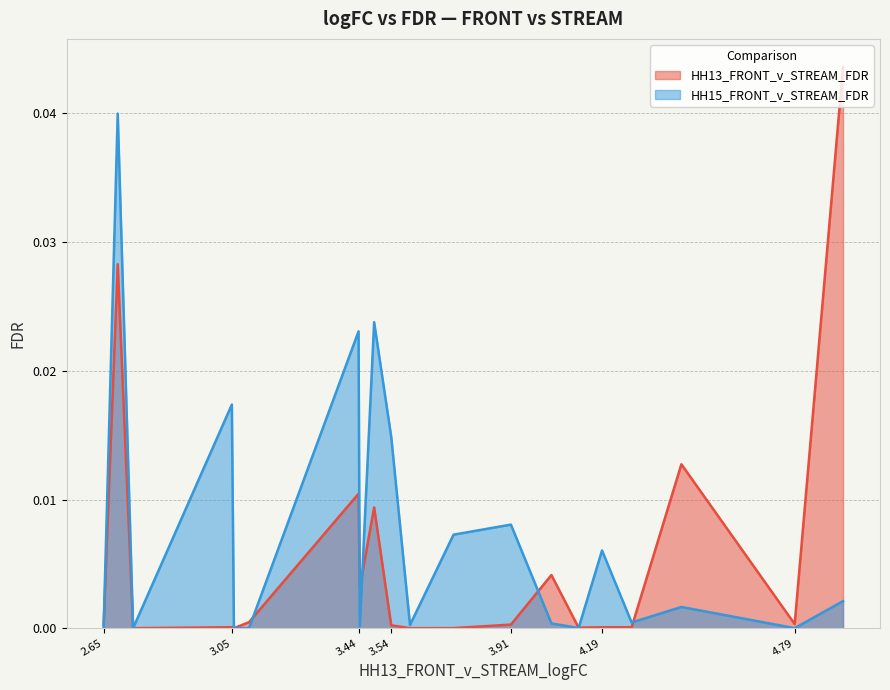

Which series has the widest spread of values?

HH13_FRONT_v_STREAM_FDR